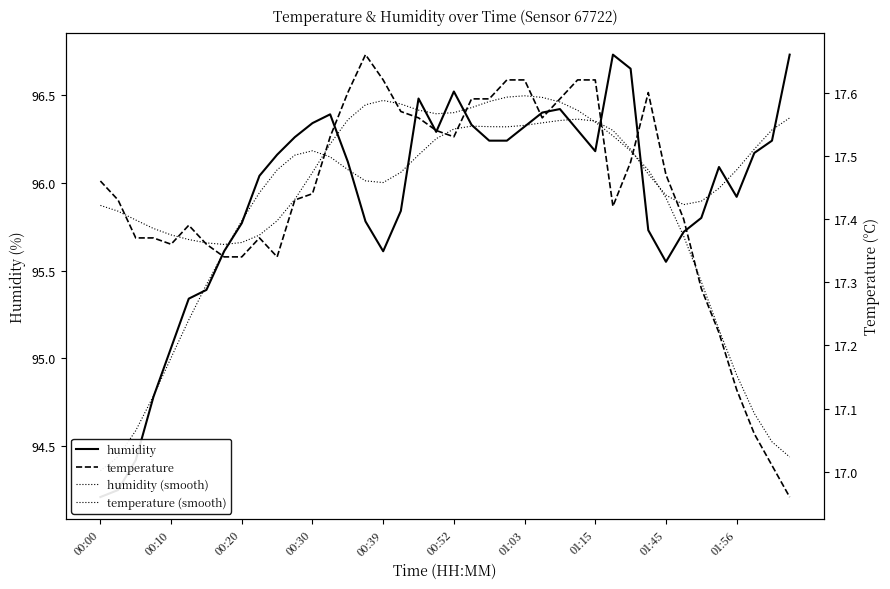

What is the approximate value of humidity at 01:03?

96.3